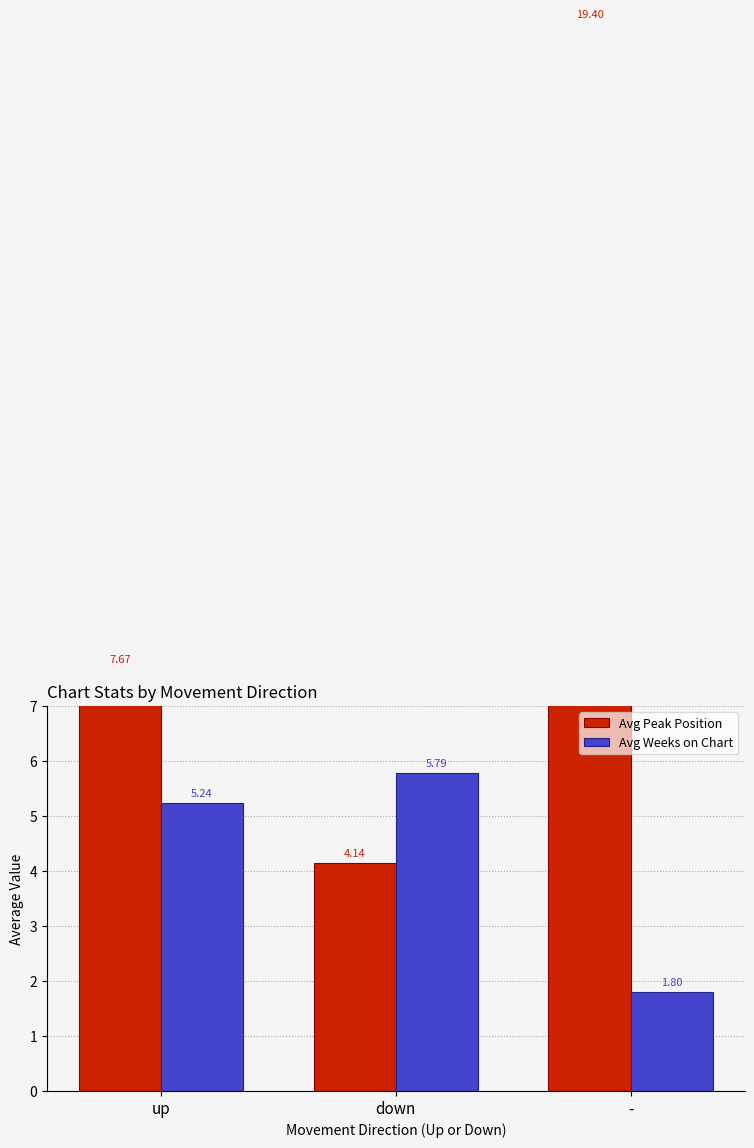

At which label does Avg Peak Position first exceed 7?

up